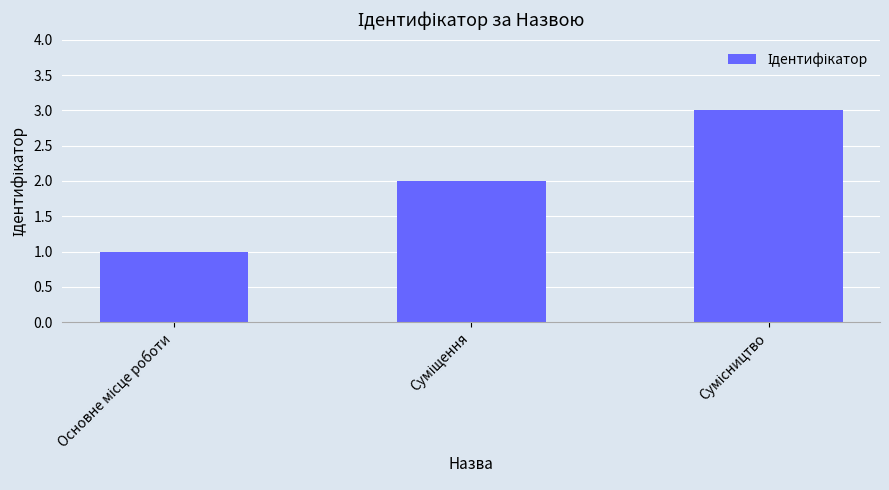

What is the sum of all values?

6